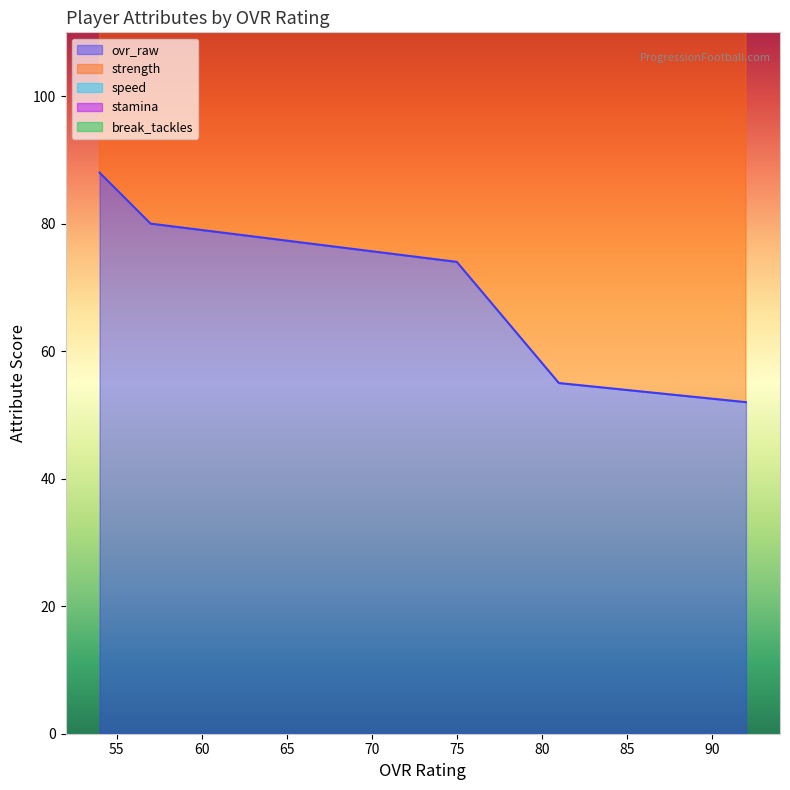

Rank the series at 54 from highest to lowest value.

stamina, strength, ovr_raw